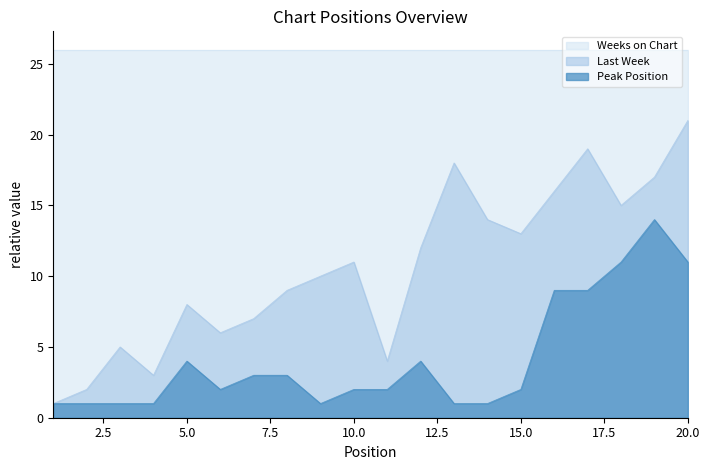

Where is Last Week nearest to the value 11?

10.0